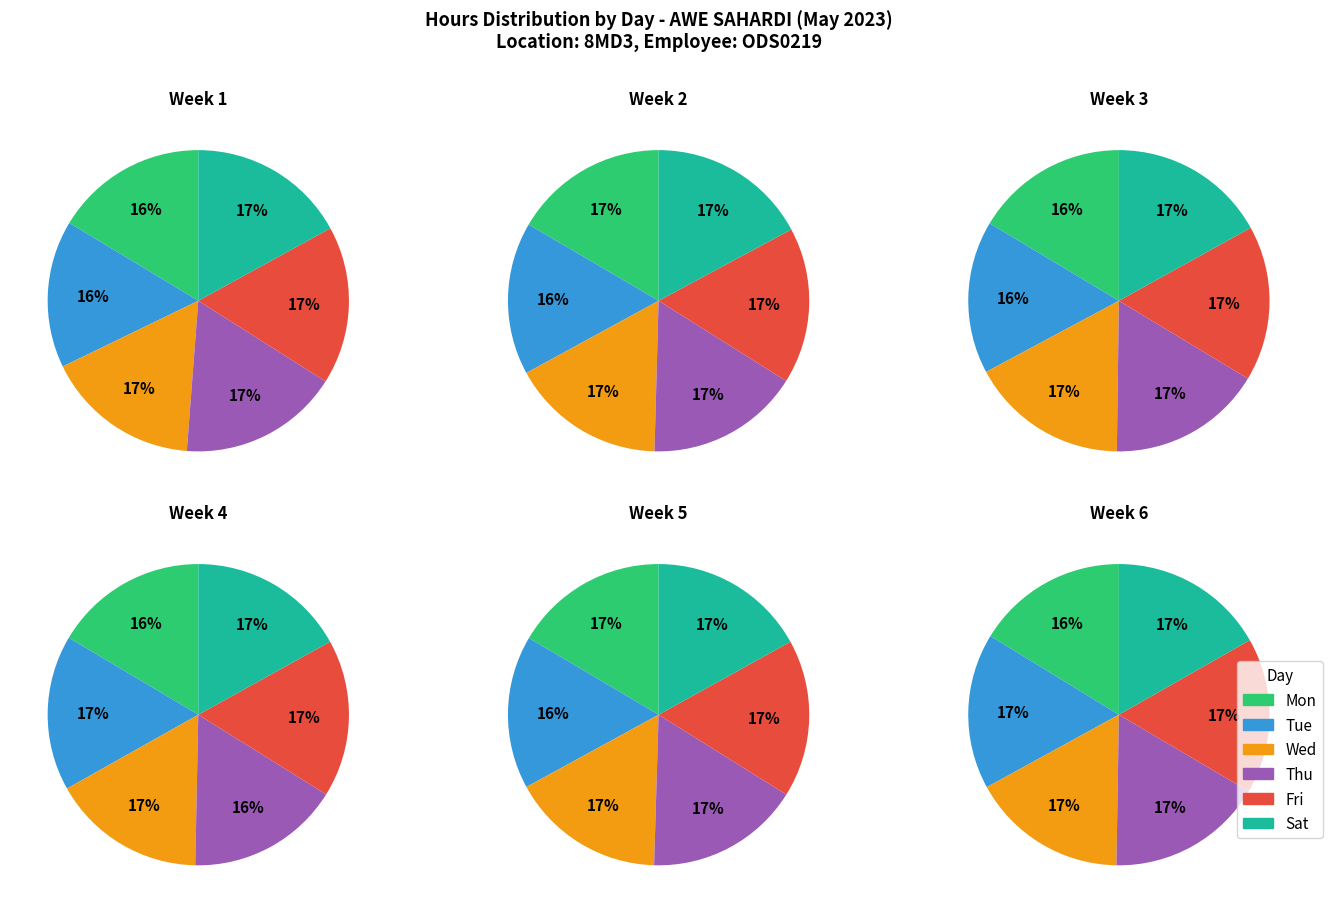

Rank the series at 0 from highest to lowest value.

Thu, Sat, Fri, Wed, Mon, Tue